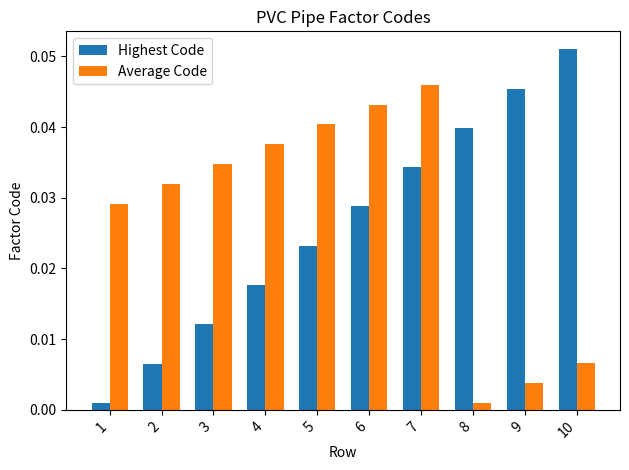

Which series has the largest total across all categories?

Average Code